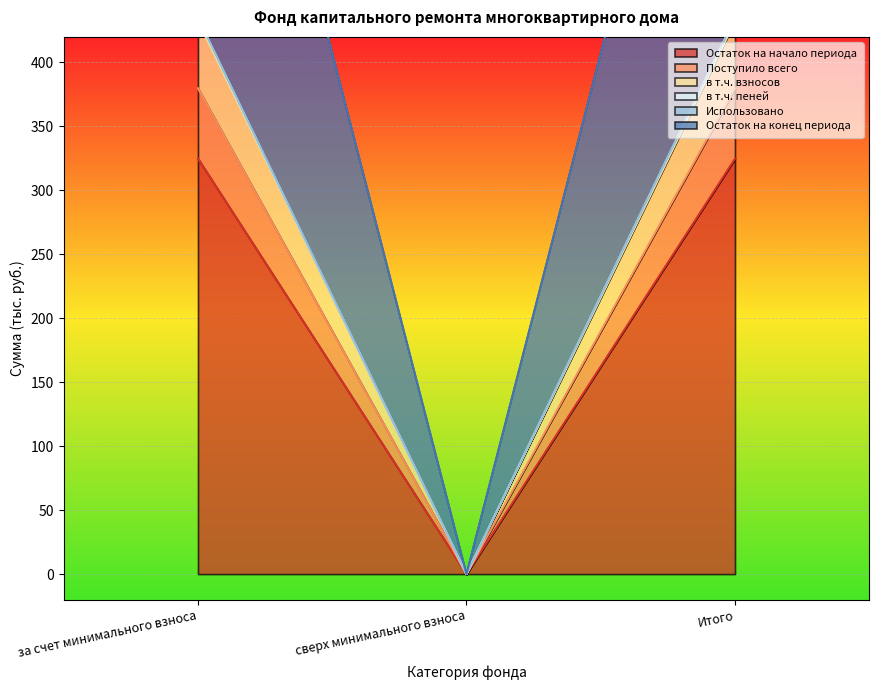

Which has a higher value, Итого or сверх минимального взноса?

Итого